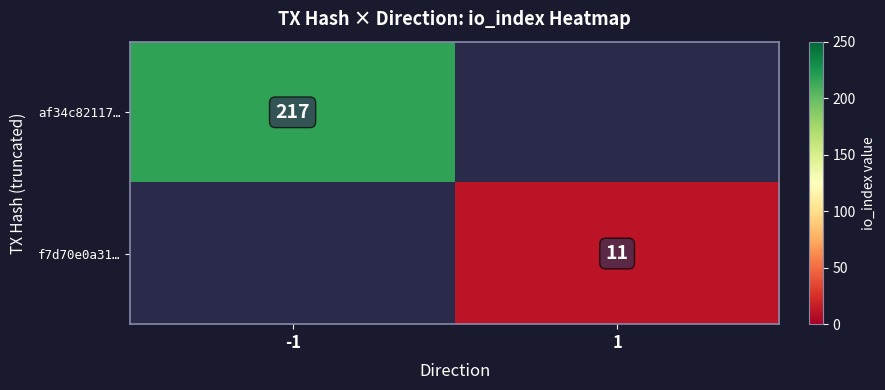

Is the value of f7d70e0a31… at 1 greater than the value of af34c82117… at -1?

No